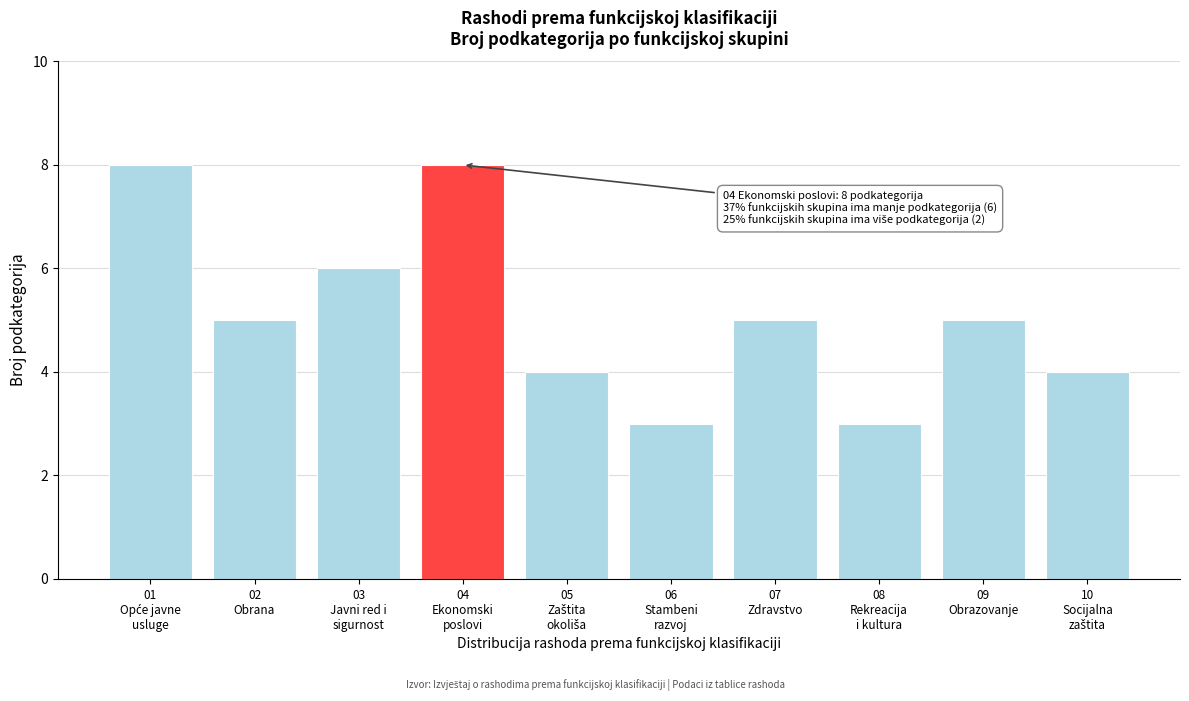

Reading right to left, what are all the values shown in this chart?

4	5	3	5	3	4	8	6	5	8